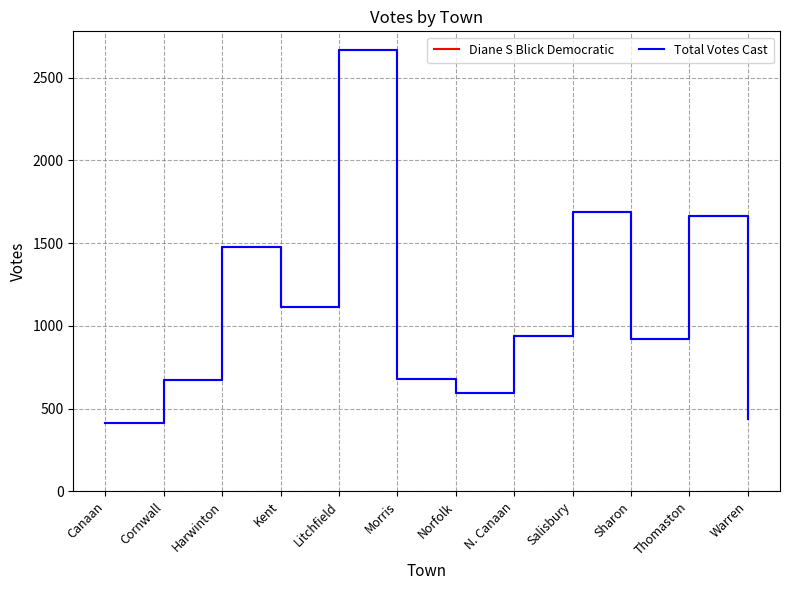

Reading left to right, extract all data points from this chart.

Diane S Blick Democratic: Canaan=414	Cornwall=671	Harwinton=1475	Kent=1115	Litchfield=2667	Morris=676	Norfolk=594	N. Canaan=936	Salisbury=1690	Sharon=923	Thomaston=1661	Warren=436
Total Votes Cast: Canaan=414	Cornwall=671	Harwinton=1475	Kent=1115	Litchfield=2667	Morris=676	Norfolk=594	N. Canaan=936	Salisbury=1690	Sharon=923	Thomaston=1661	Warren=436